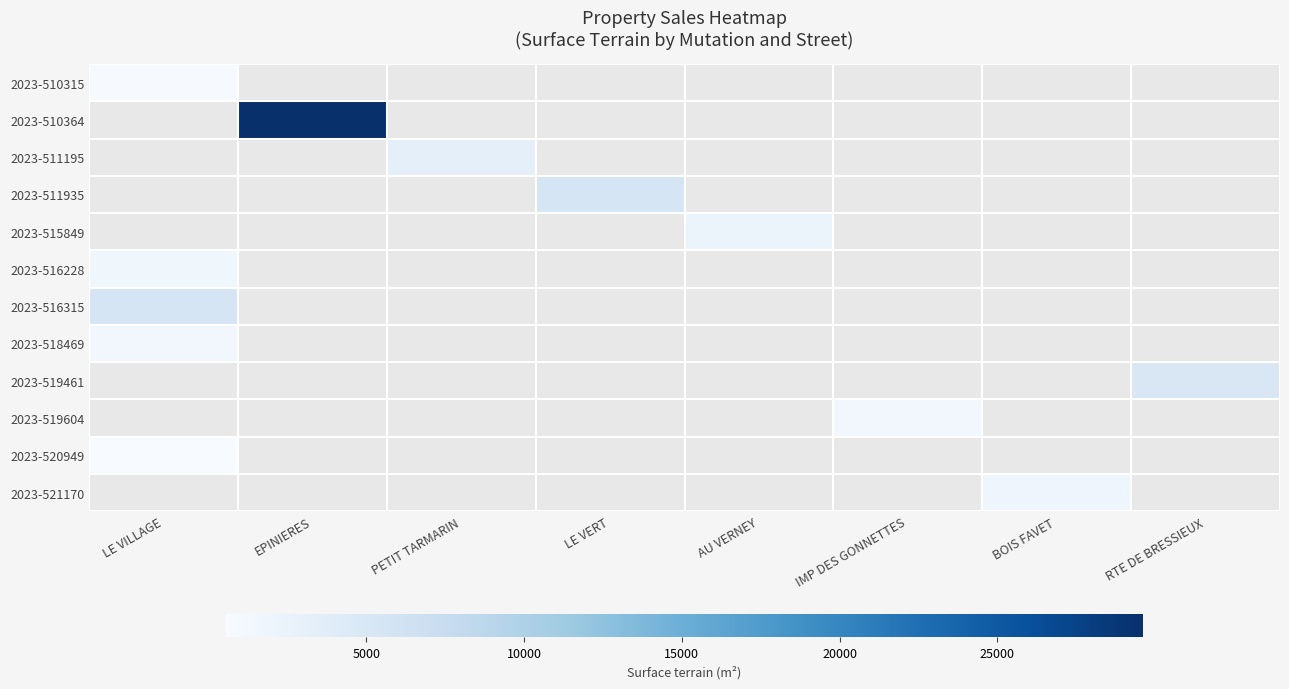

The 2023-519461 series shows 4928.0 at RTE DE BRESSIEUX. True or false?

True